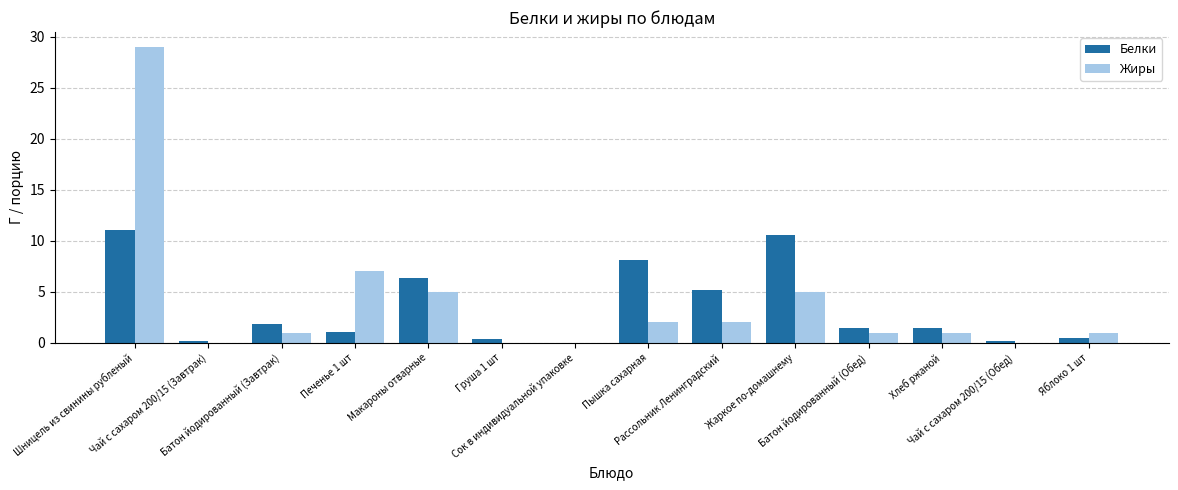

What is the maximum value shown in the chart?

29.0